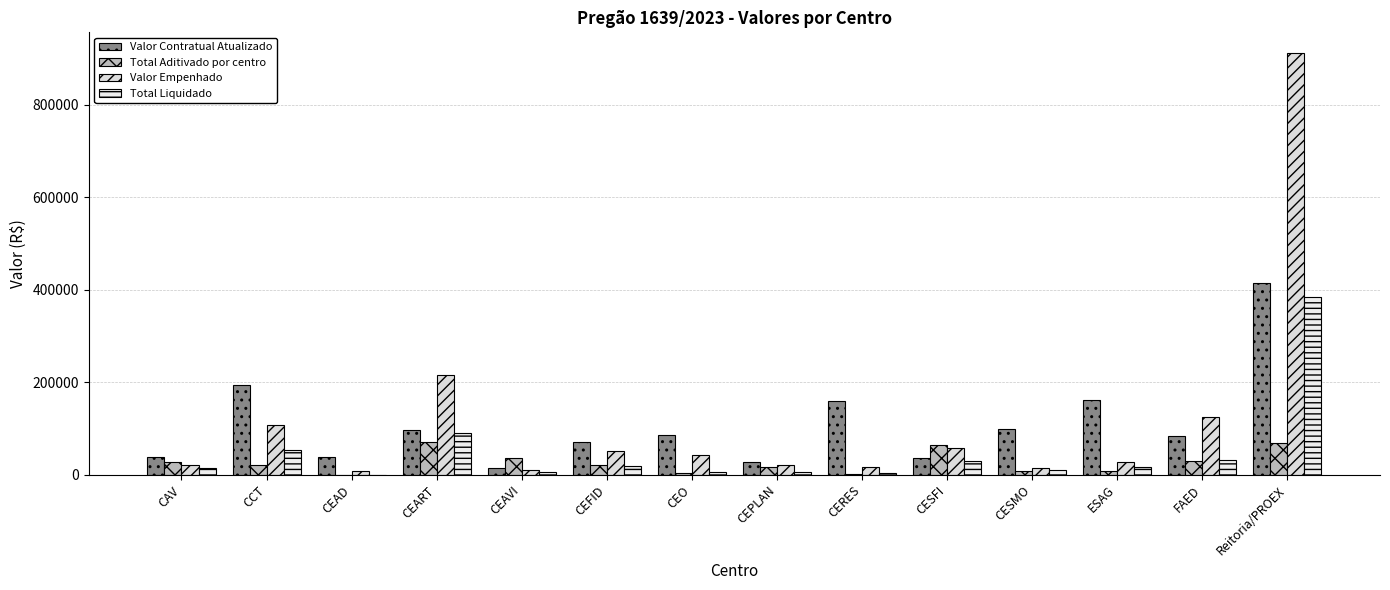

At which label does Total Aditivado por centro reach its peak?

CEART